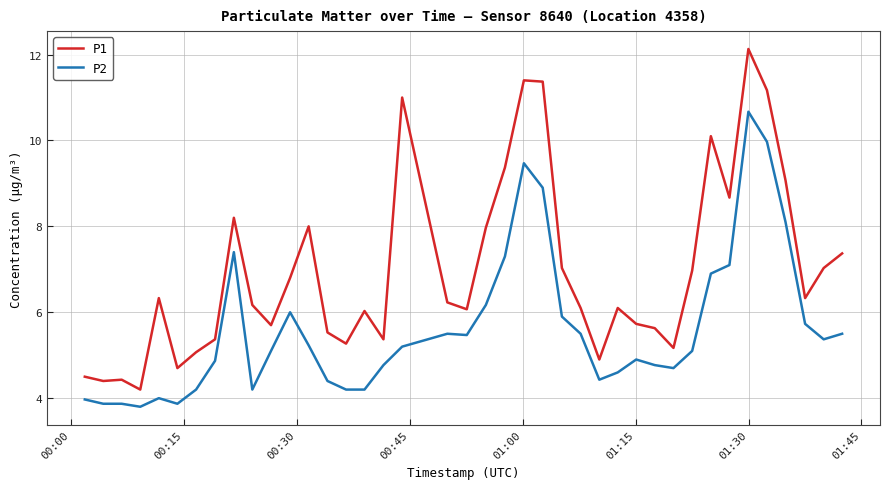

What is the smallest value displayed?

3.8